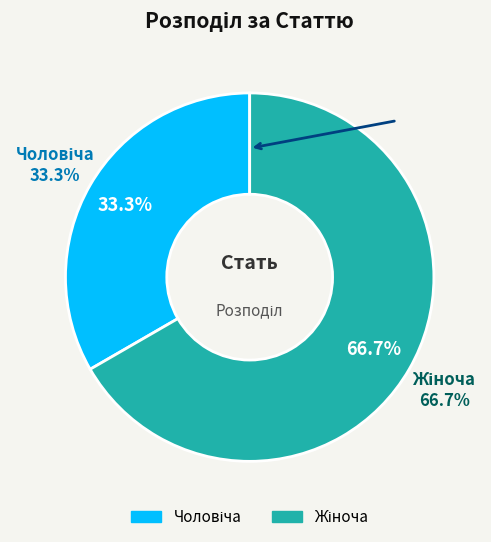

The Жіноча slice represents 81% of the pie. True or false?

False